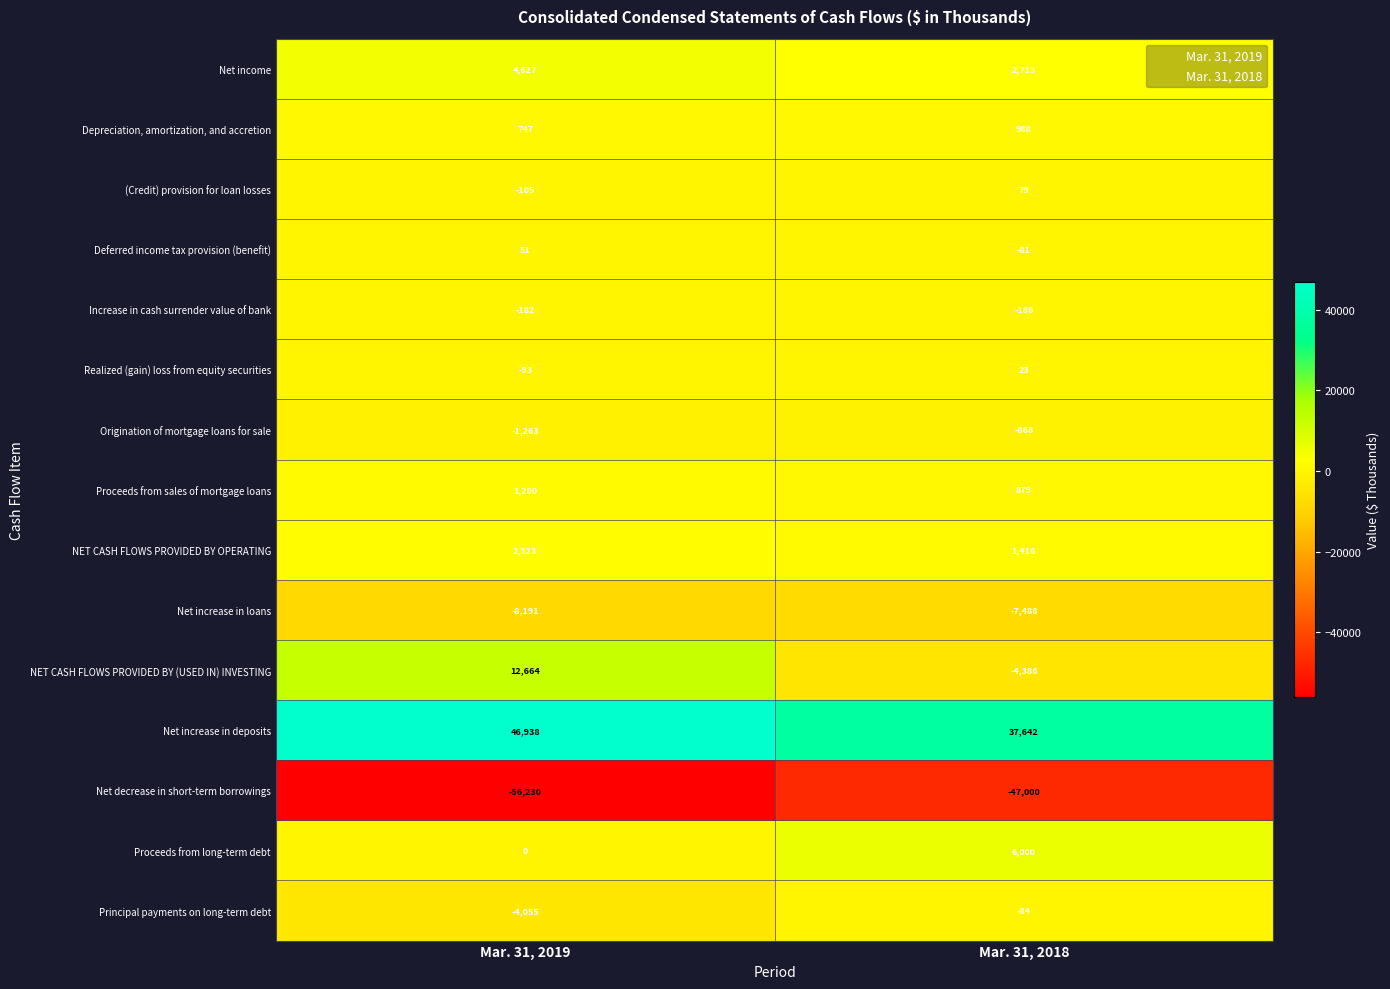

At Mar. 31, 2018, list the series in order from largest to smallest.

Net increase in deposits, Proceeds from long-term debt, Net income, NET CASH FLOWS PROVIDED BY OPERATING, Depreciation, amortization, and accretion, Proceeds from sales of mortgage loans, (Credit) provision for loan losses, Realized (gain) loss from equity securities, Deferred income tax provision (benefit), Principal payments on long-term debt, Increase in cash surrender value of bank, Origination of mortgage loans for sale, NET CASH FLOWS PROVIDED BY (USED IN) INVESTING, Net increase in loans, Net decrease in short-term borrowings